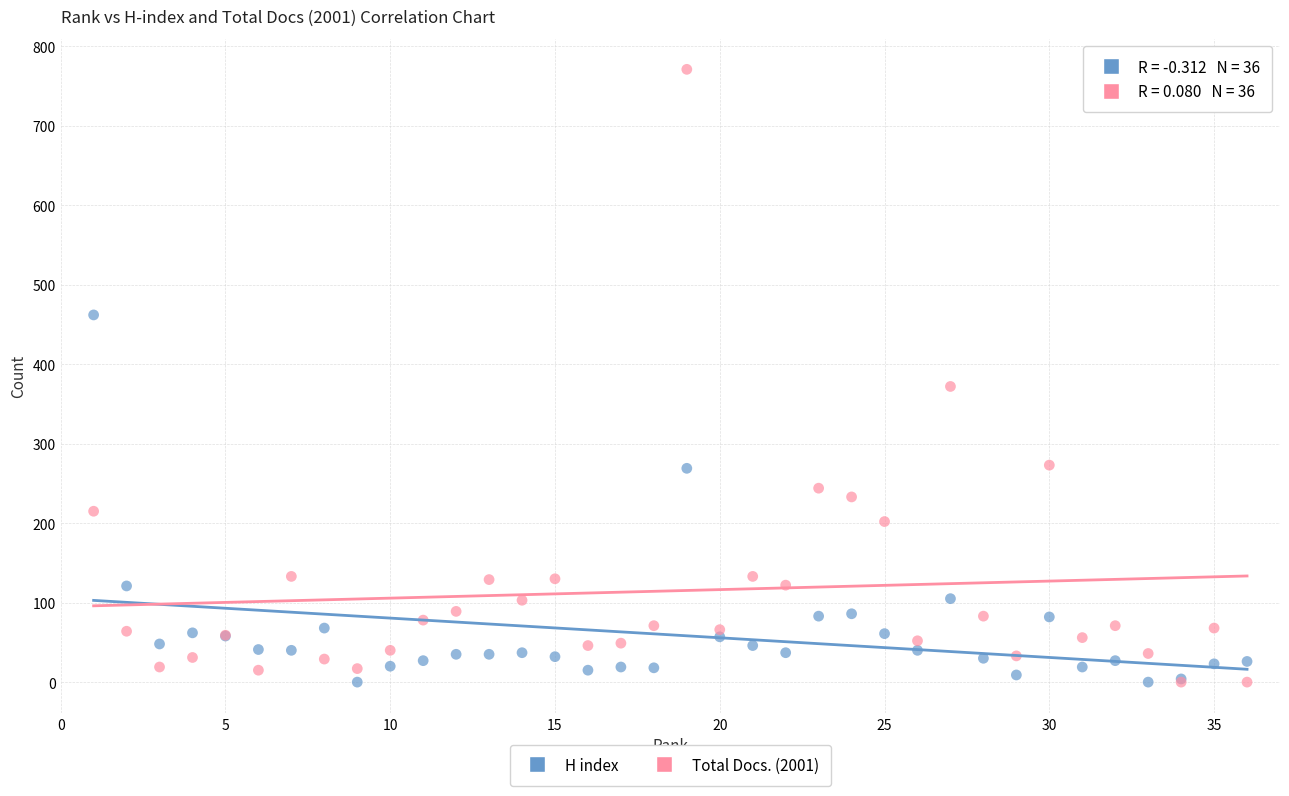

In the Total Docs. (2001) series, what Y value is closest to 385?

372